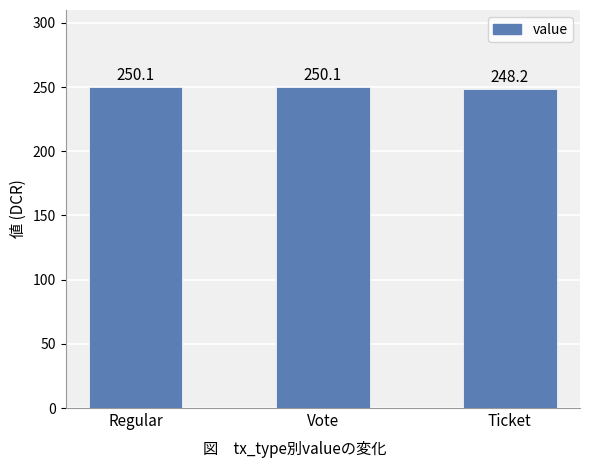

What is the label of the 2nd bar from the left?

Vote